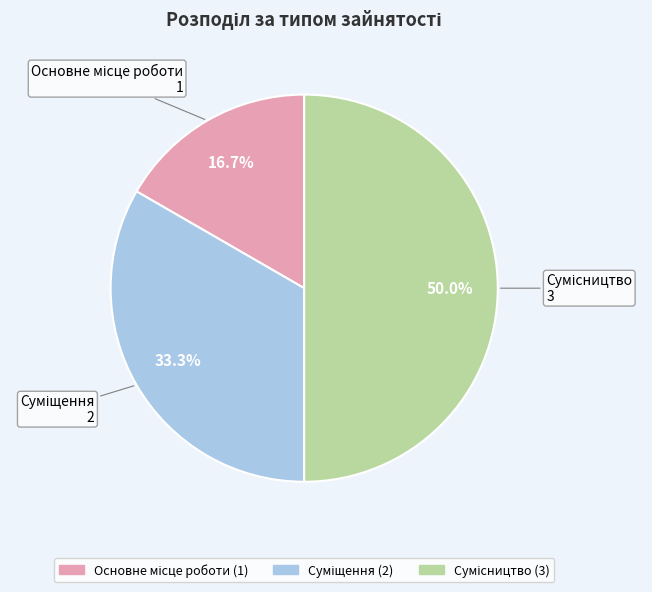

Is the sum of Сумісництво and Суміщення greater than half?

Yes